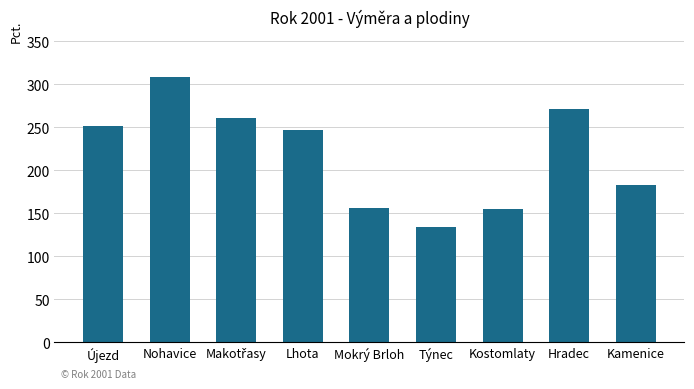

Where does the data first go above 246?

Újezd